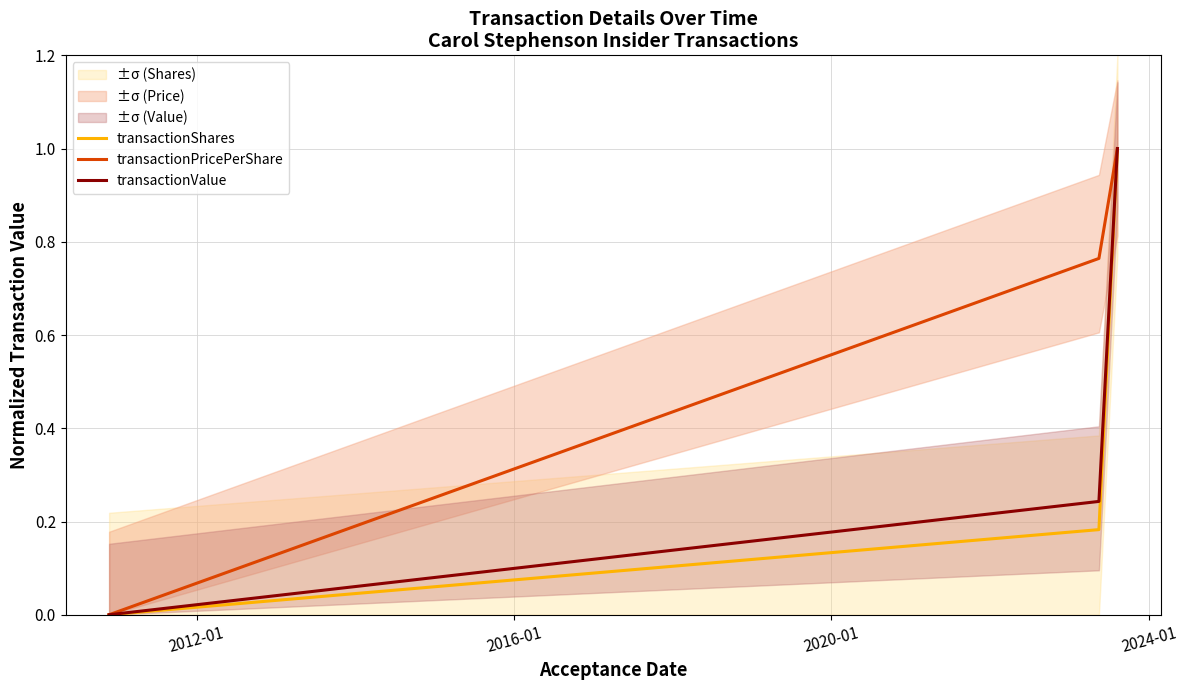

Reading right to left, extract all data points from this chart.

transactionShares: 1.0	0.2	0.0
transactionPricePerShare: 1.0	0.8	0.0
transactionValue: 1.0	0.2	0.0